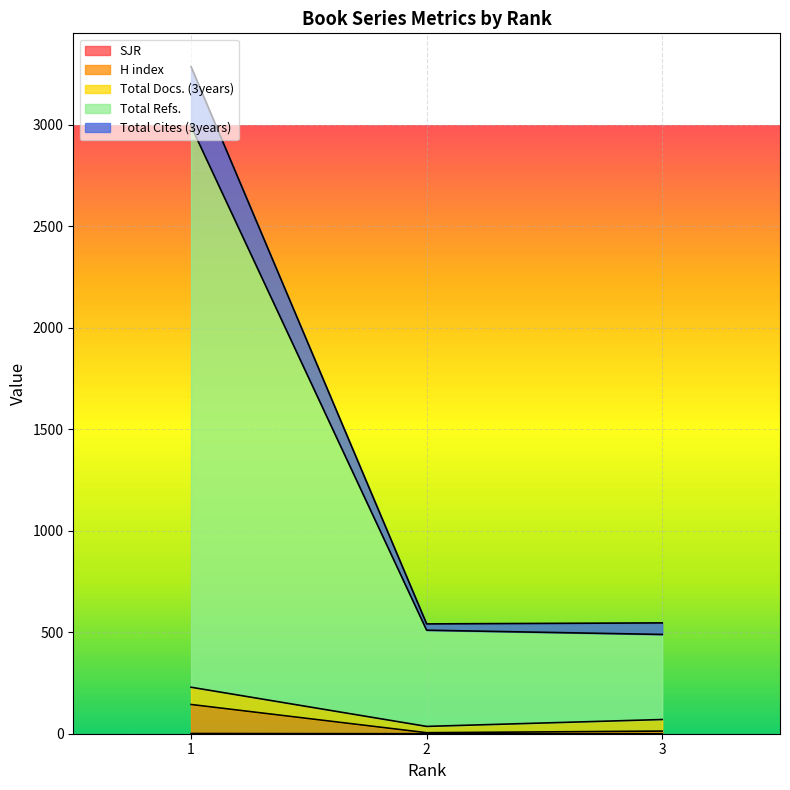

What is the difference between the maximum and second lowest values in the H index series?

131